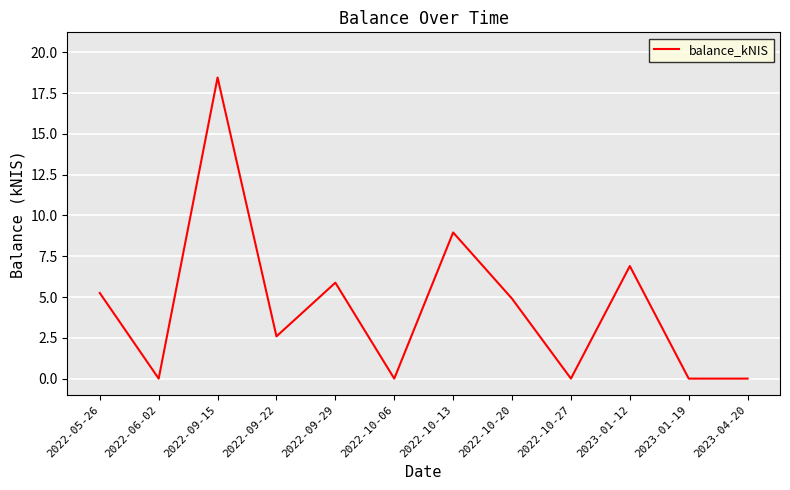

What position from the left is 2022-09-22?

4